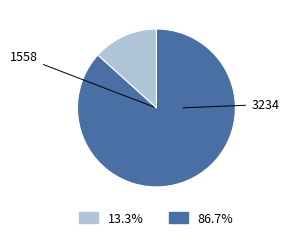

Is it true that 1558 is 13% of the pie?

True